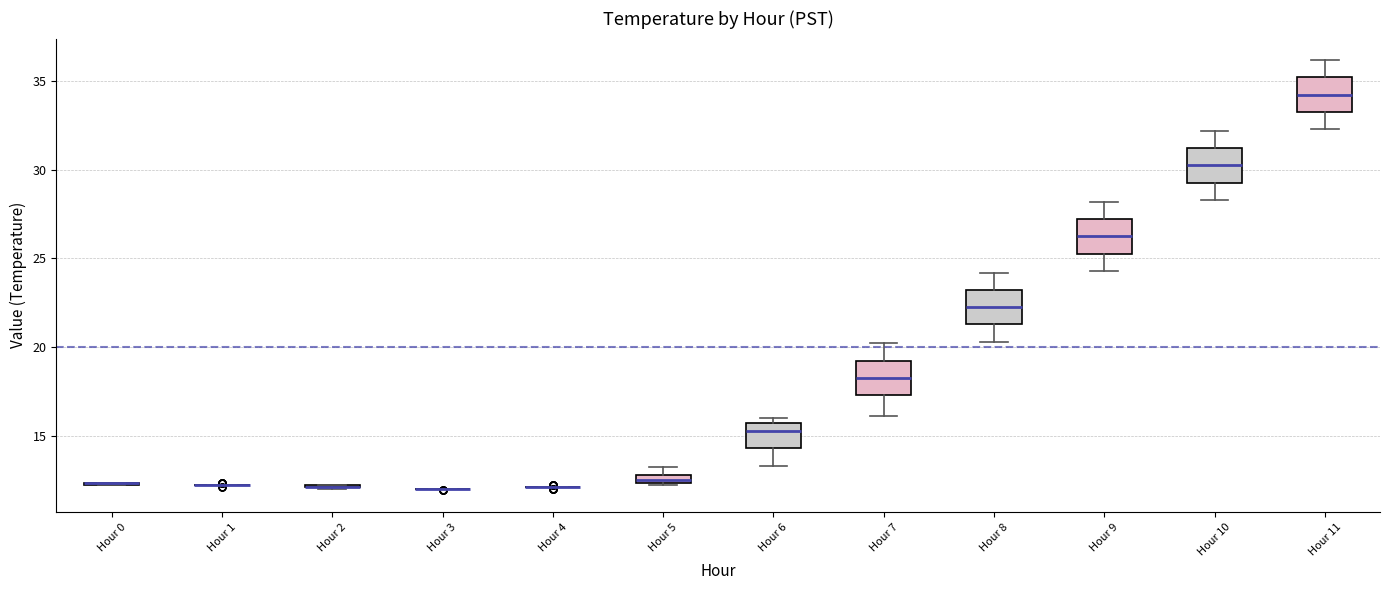

Where does the upper whisker of the box for Hour 8 end on the y-axis? The values are not printed on the chart, so give them approximately, as read against the axis.

24.0